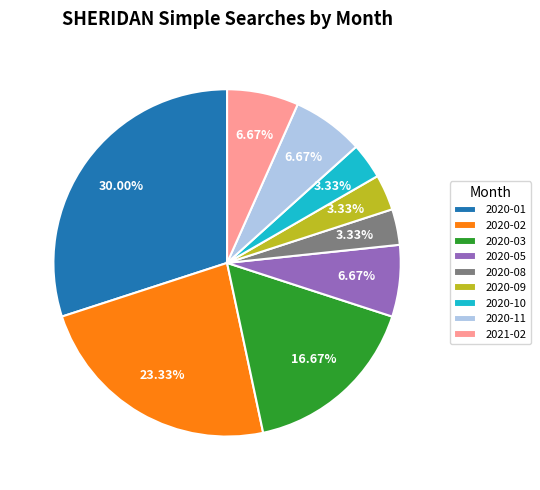

Is there a majority slice in this chart?

No